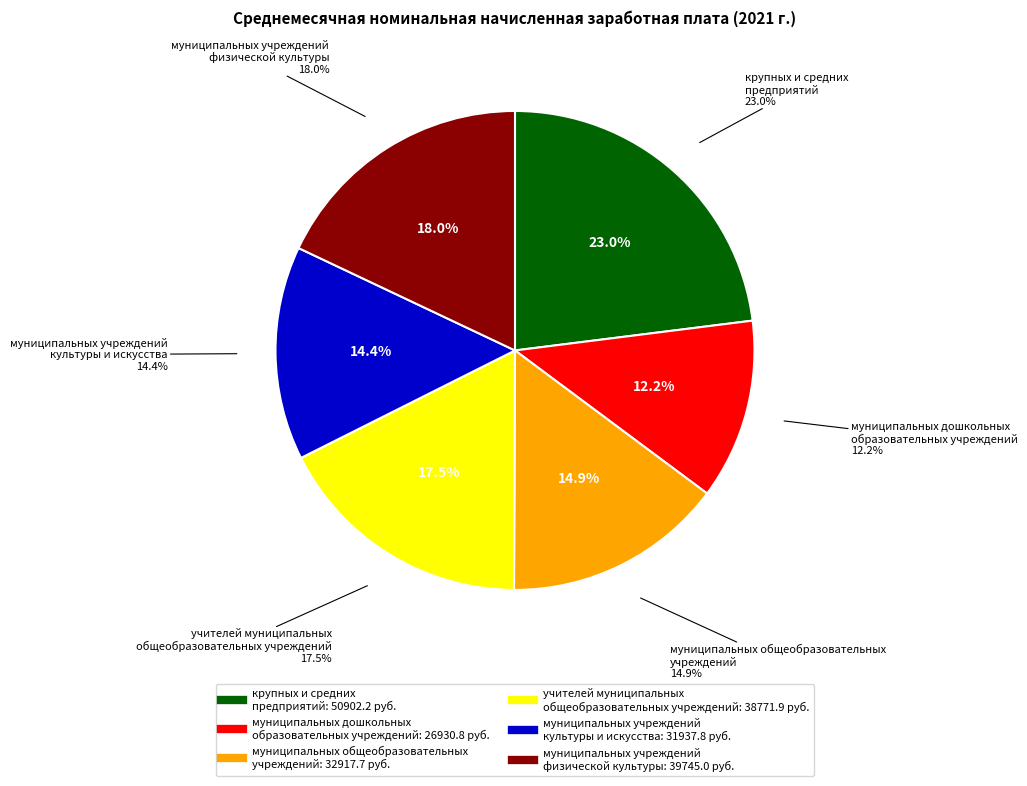

To the nearest percent, what is the combined percentage of крупных и средних предприятий and муниципальных дошкольных образовательных учреждений?

35%